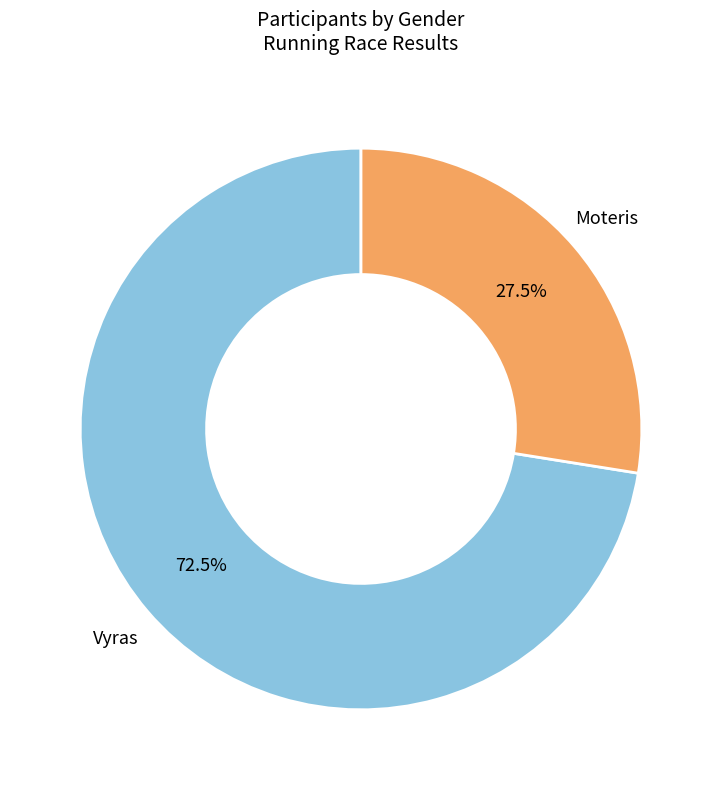

To the nearest percent, what is the average slice percentage?

50%